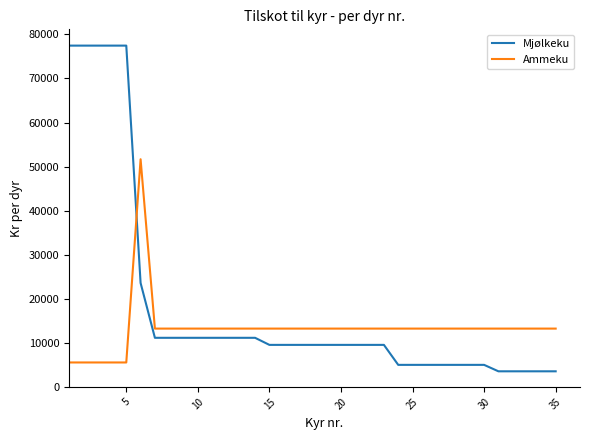

What is the highest value of the Mjølkeku series?

77456